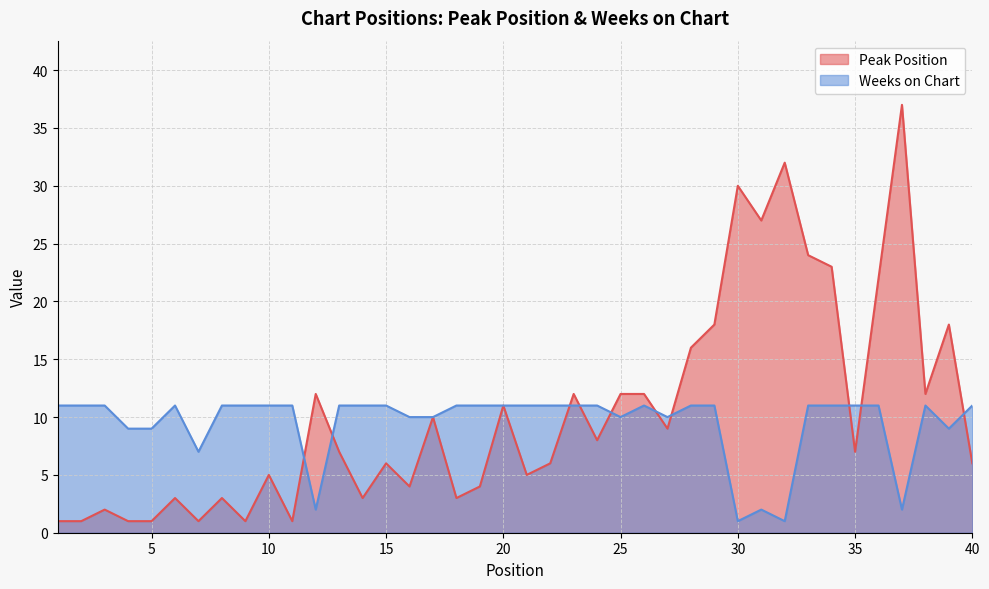

Which series ends up on top after the final intersection of Weeks on Chart and Peak Position?

Weeks on Chart